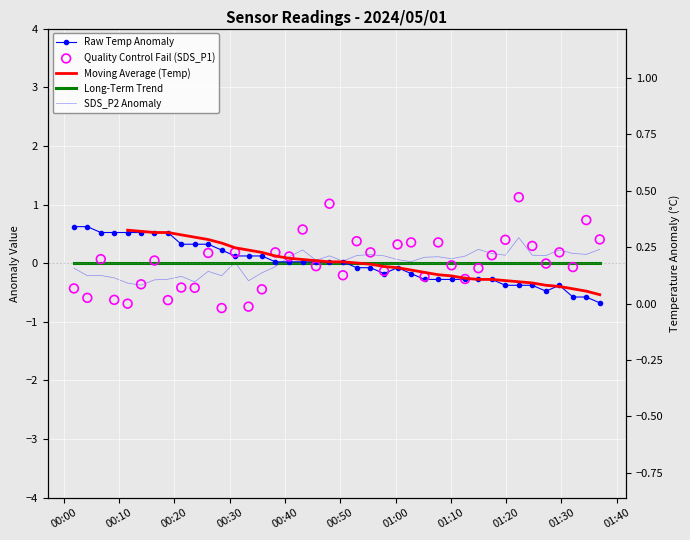

Which series contains the highest Y value?

Quality Control Fail (SDS_P1)